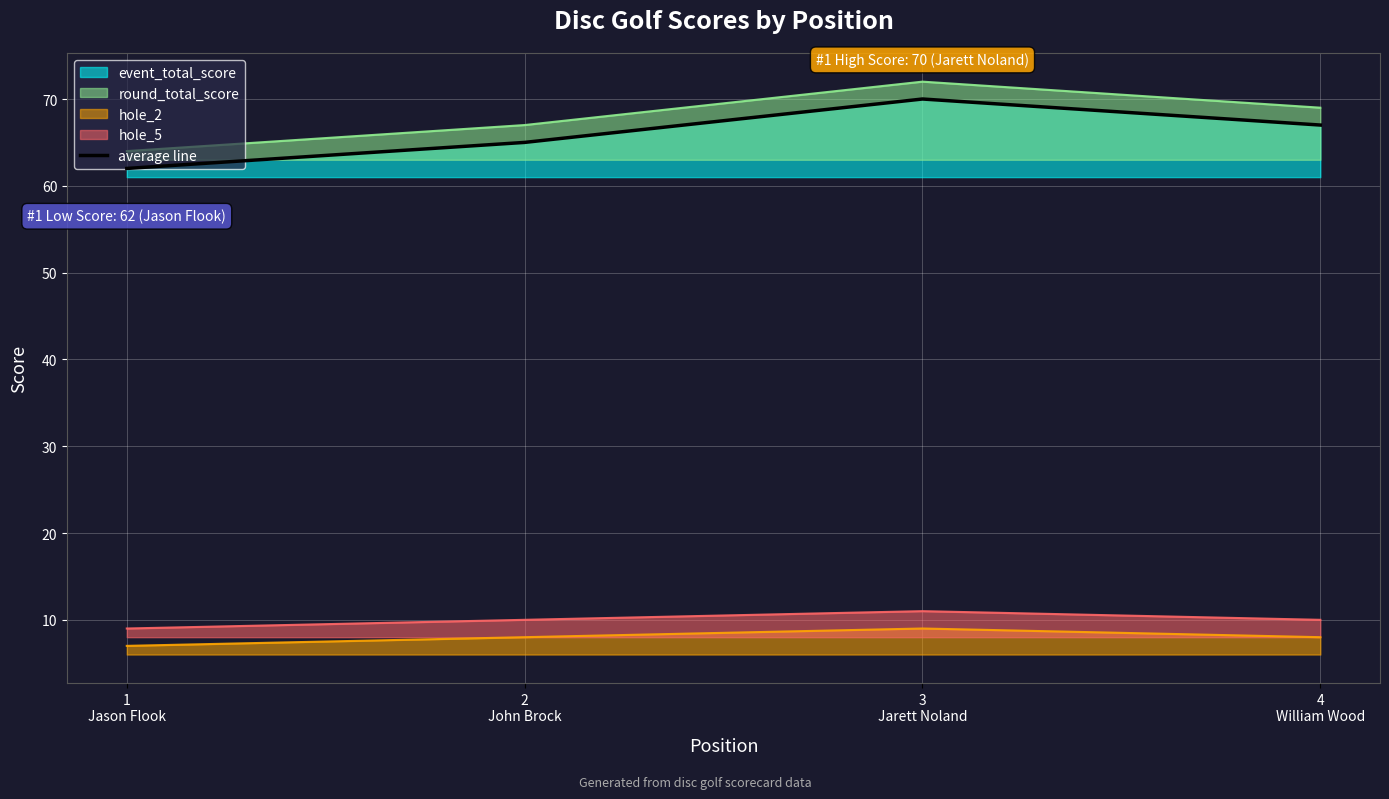

How many points are higher than both their immediate neighbors (excluding endpoints)?

1